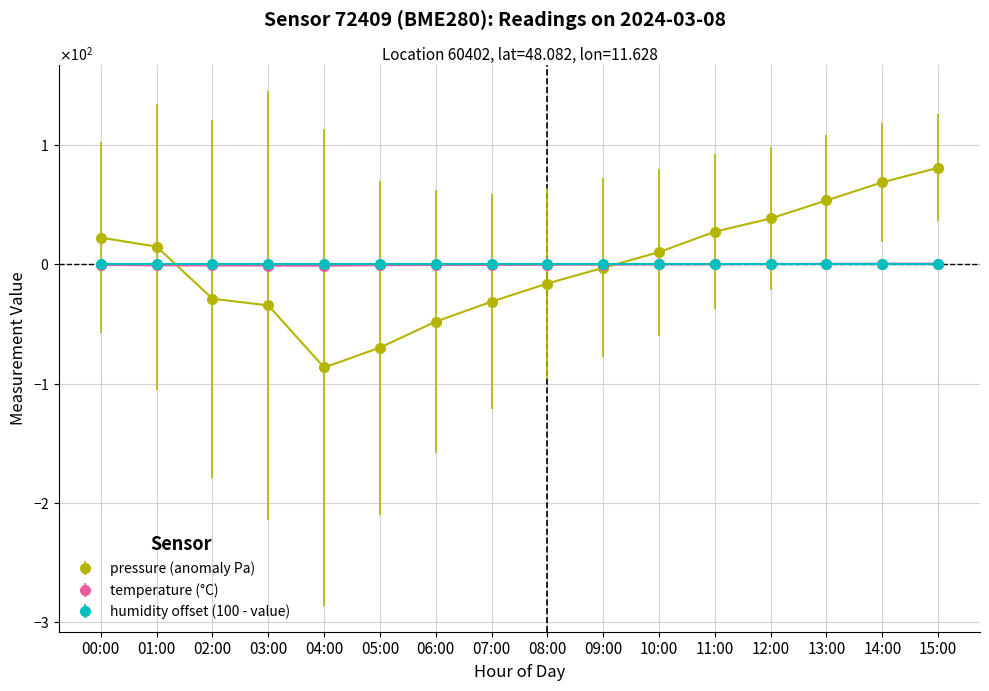

Does the chart have visible grid lines?

Yes